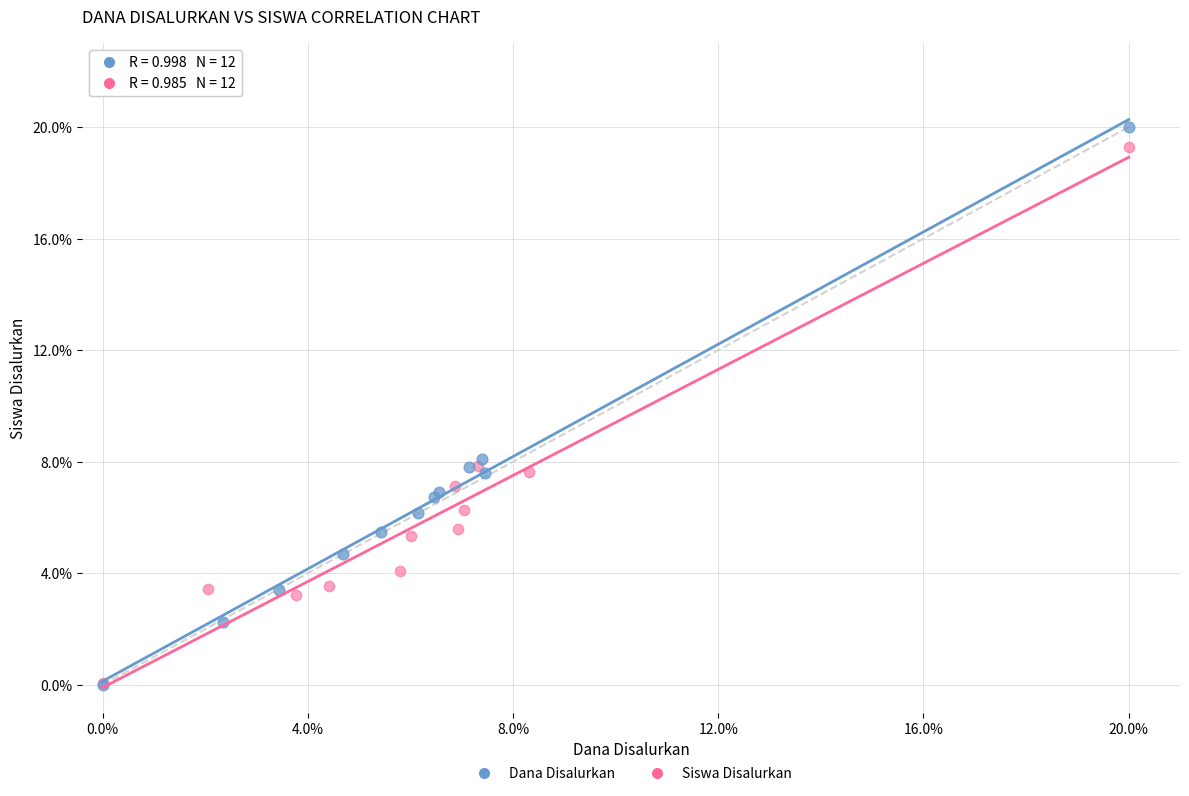

What are all the series names shown in the legend?

Dana Disalurkan, Siswa Disalurkan